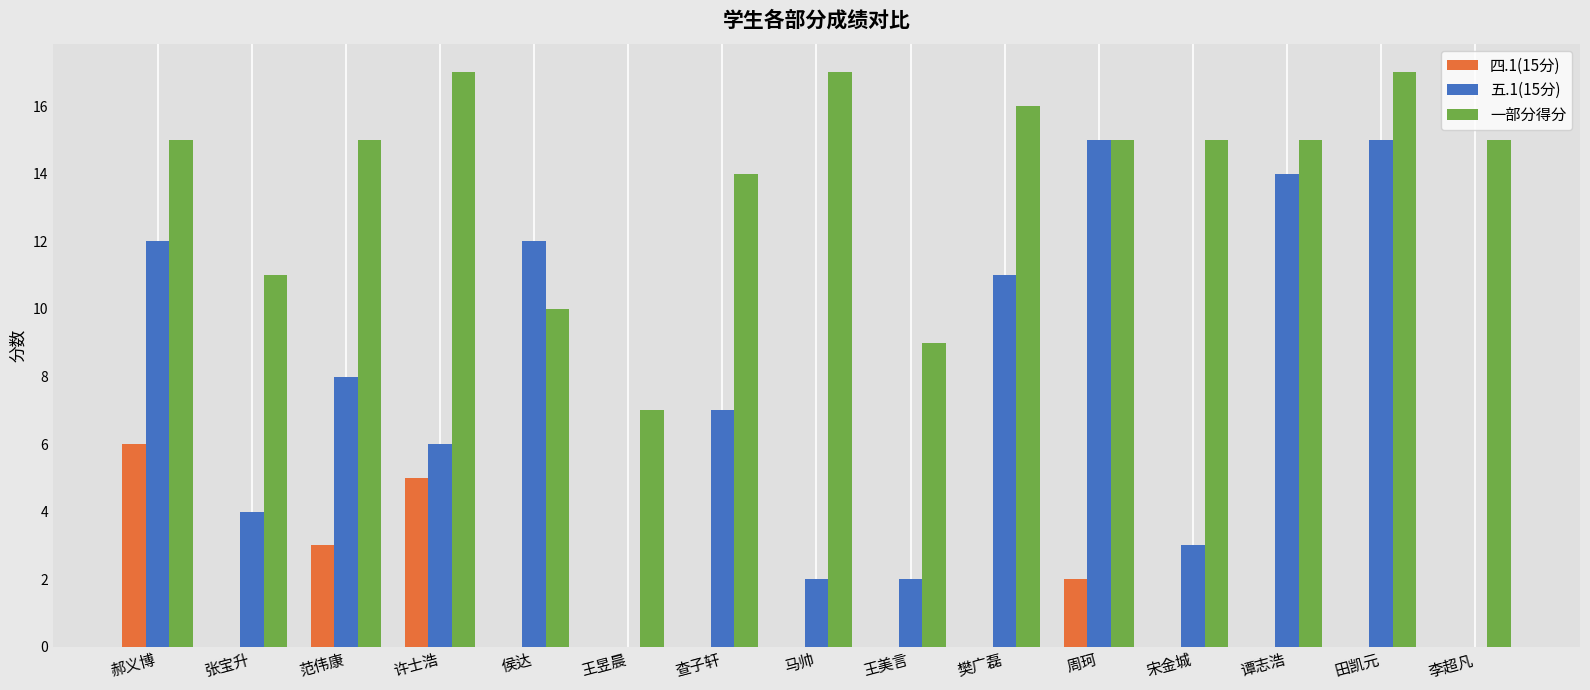

Which series has the largest total across all categories?

一部分得分